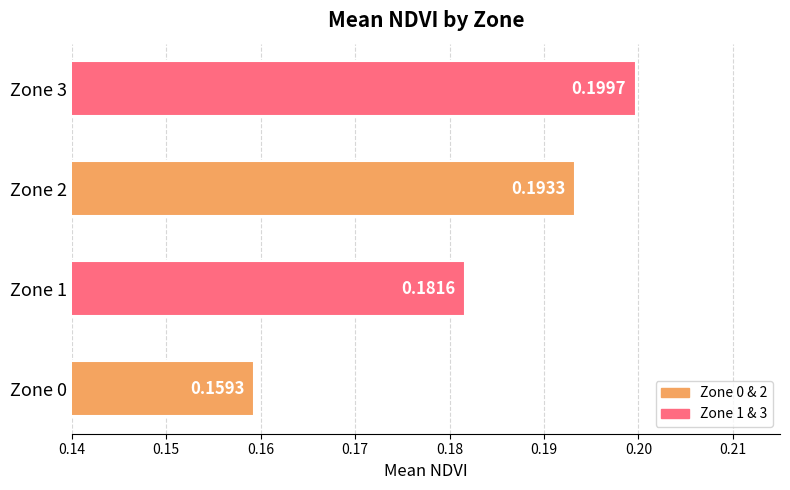

How many bars are there in total?

4